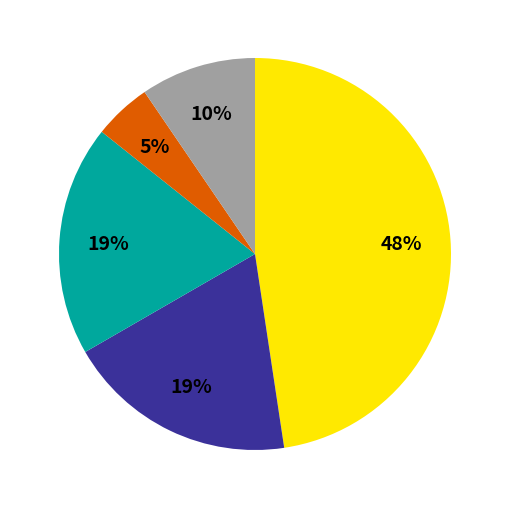

Is there any slice that represents more than half of the pie?

No